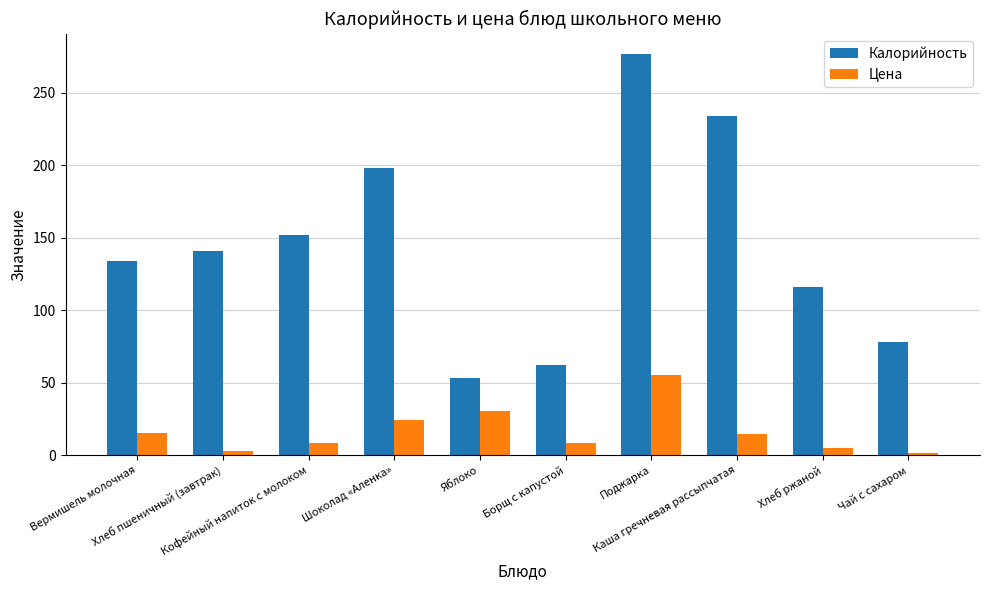

What is the minimum value for Калорийность?

53.3